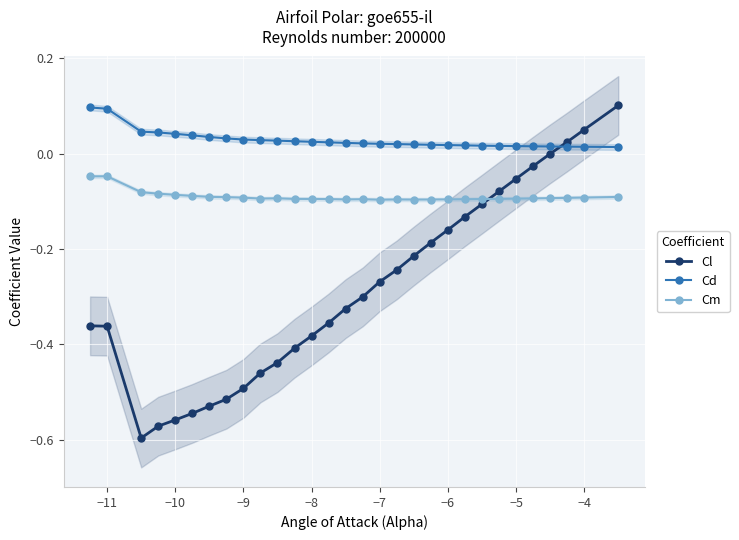

The Cm series shows -0.1 at −9. True or false?

True